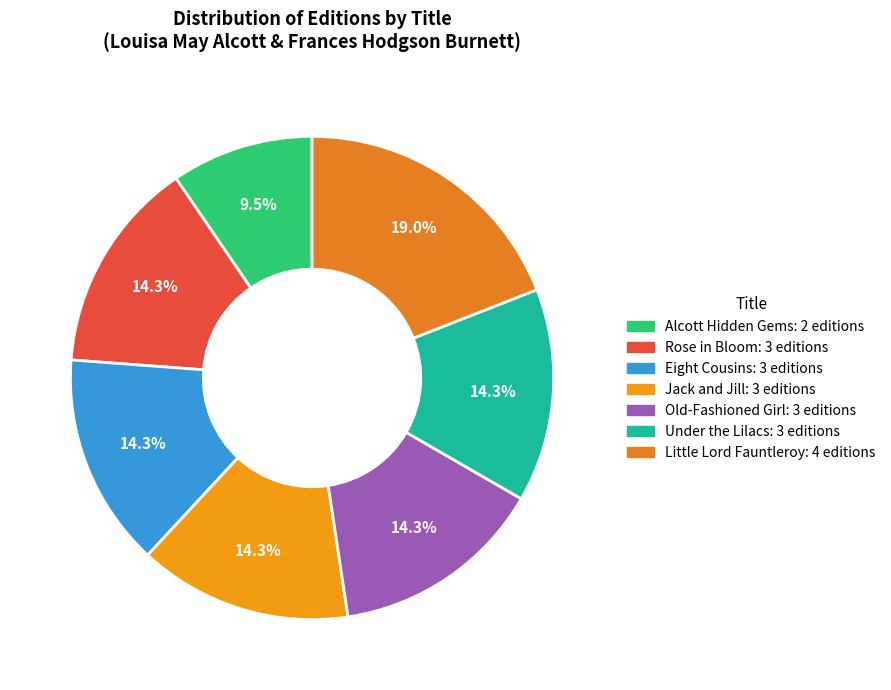

How many slices are in this pie chart?

7